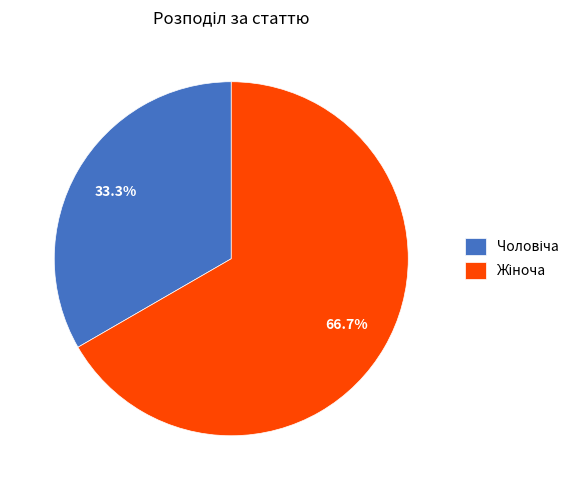

Is there a majority slice in this chart?

Yes